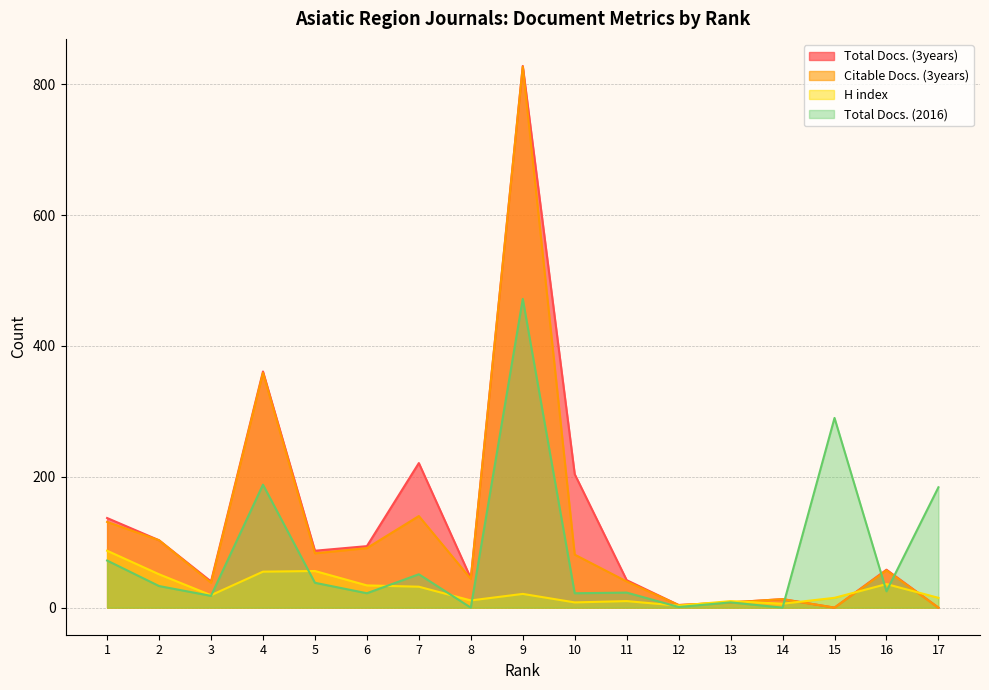

Which series ends up on top after the final intersection of Total Docs. (3years) and Total Docs. (2016)?

Total Docs. (2016)